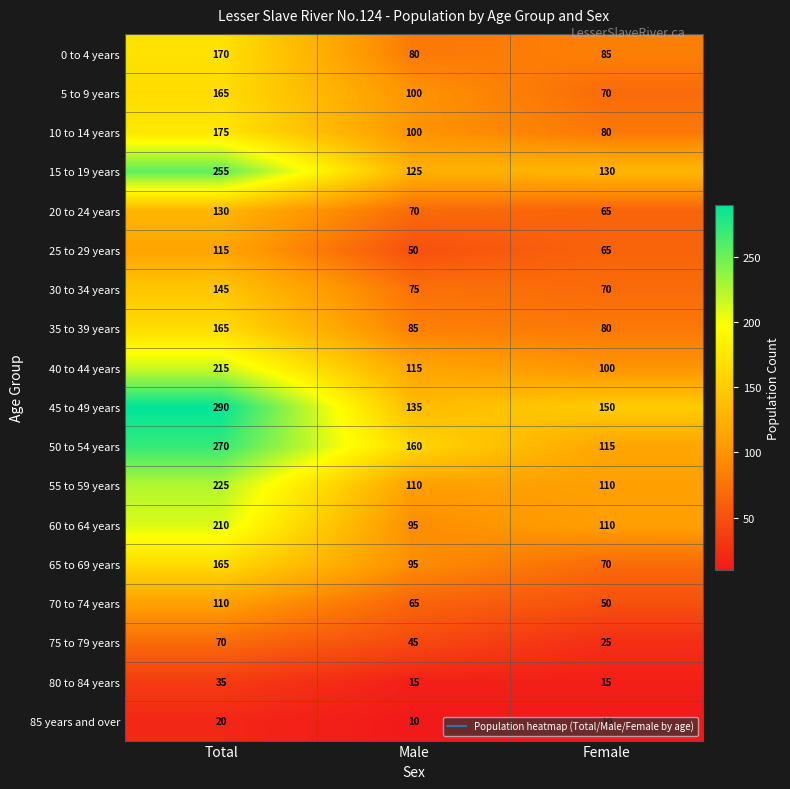

At which label is 15 to 19 years closest to 190?

Female